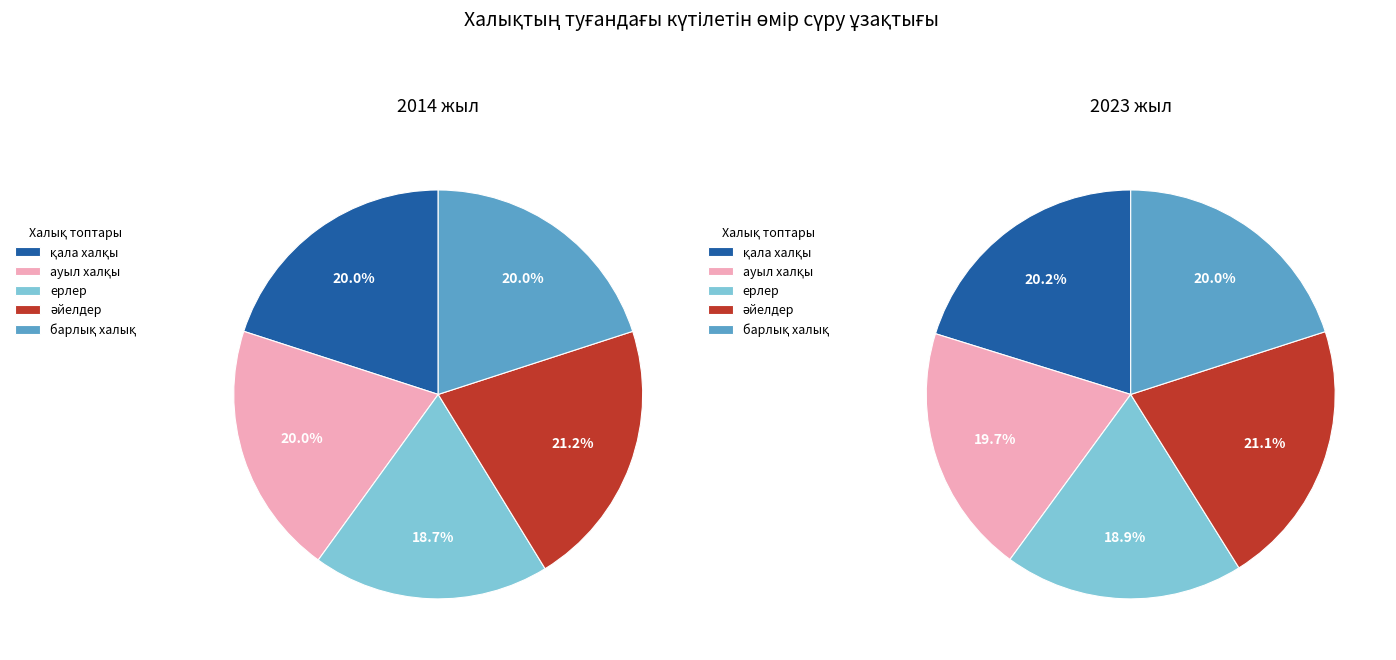

To the nearest percent, what percentage of the pie is қала халқы?

20%